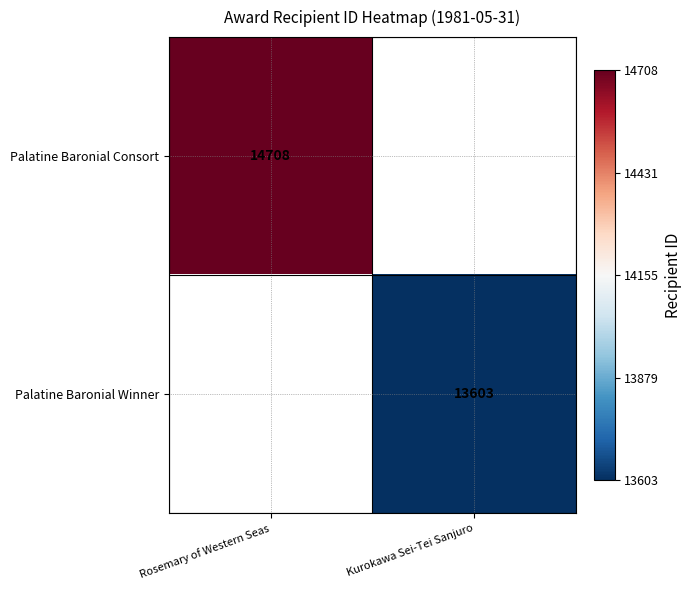

True or false: Palatine Baronial Winner has a value of 13603 at Kurokawa Sei-Tei Sanjuro.

True